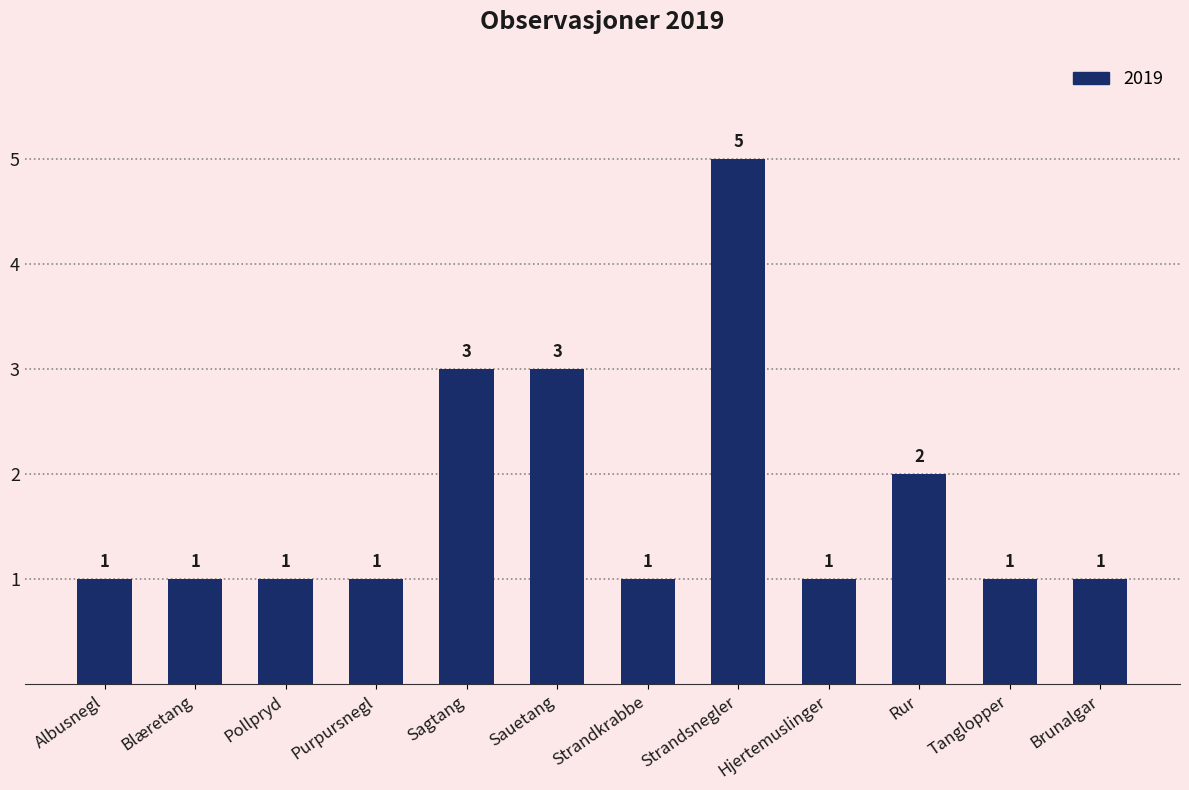

What is the sum of all values?

21